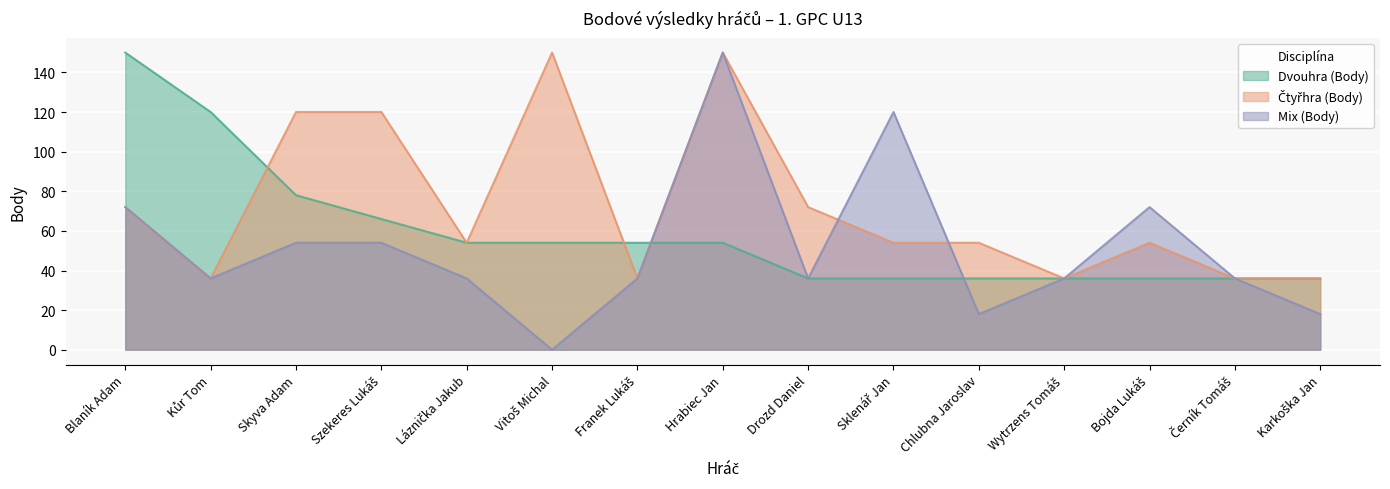

Which series changed the most between Szekeres Lukáš and Láznička Jakub?

Čtyřhra (Body)